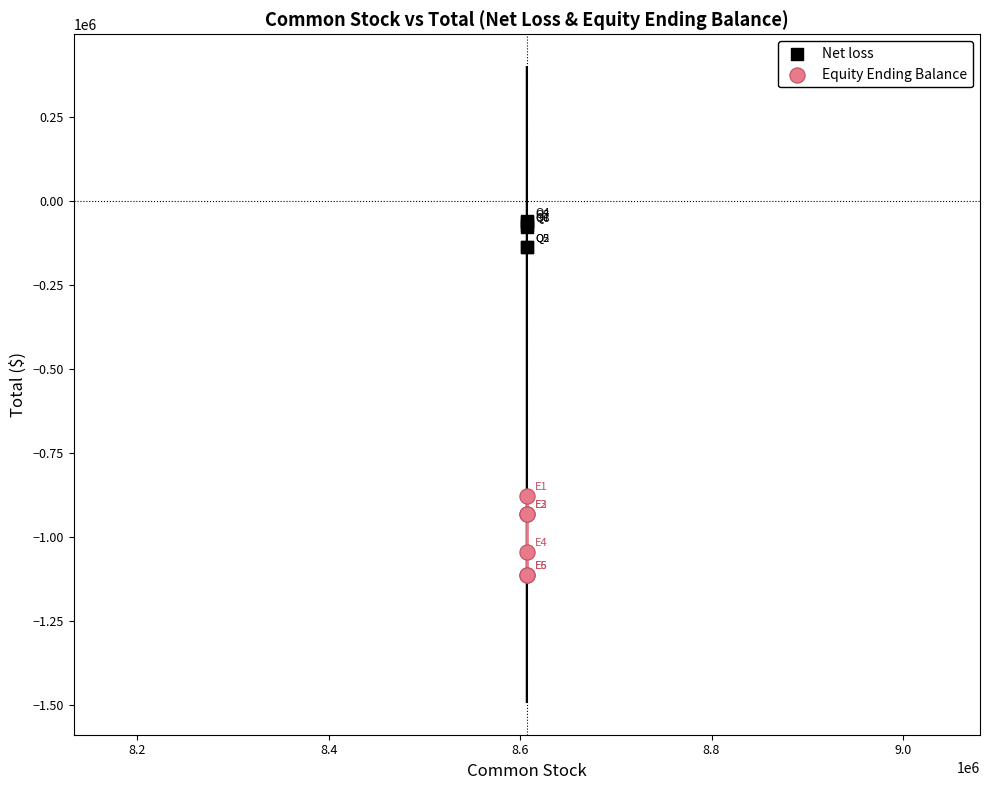

Across all series, what Y value is closest to -586064?

-877638